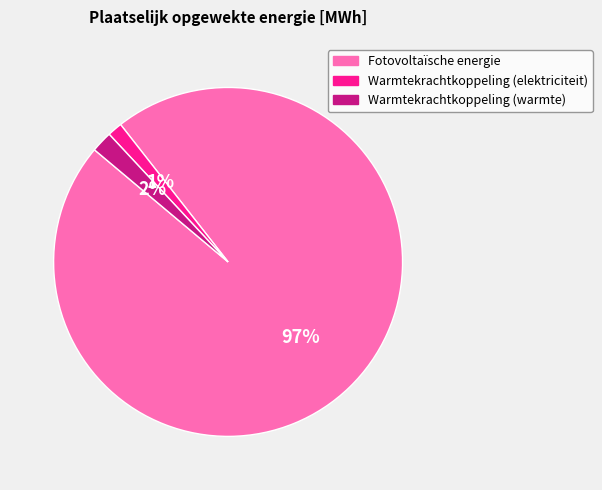

Which category accounts for the majority?

Fotovoltaïsche energie